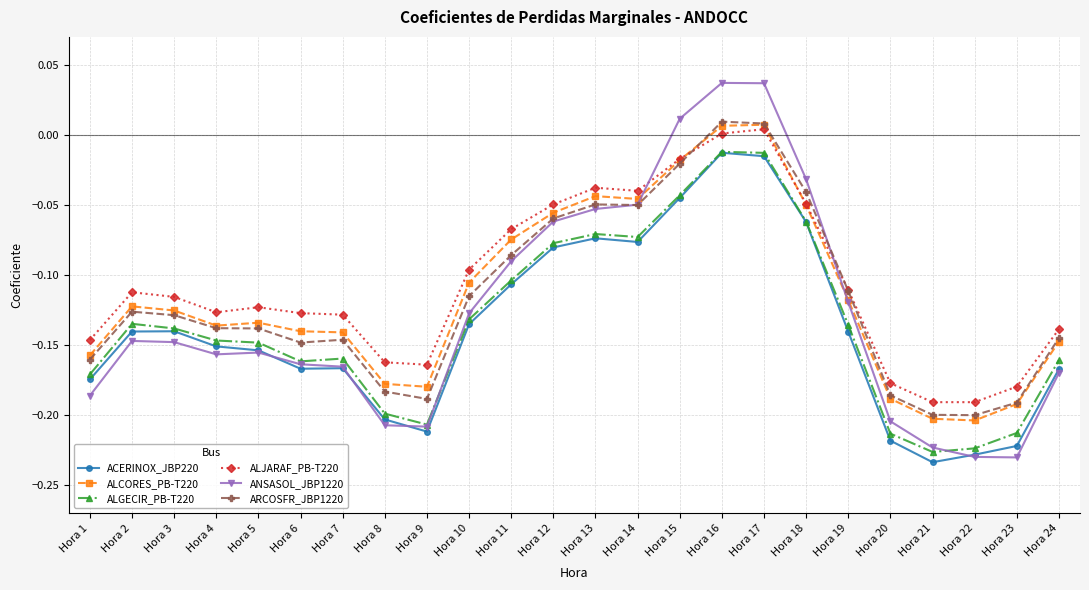

How many times do ANSASOL_JBP1220 and ALJARAF_PB-T220 cross each other?

2